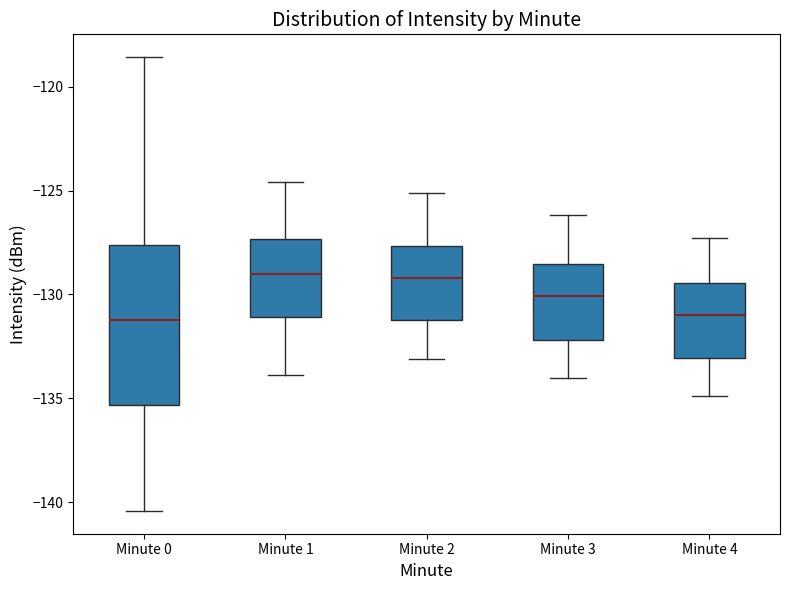

Reading left to right, read every box against the y-axis: the position of its median line, the range the box covers, and the ends of its whiskers. The values are not printed on the chart, so give them approximately, as read against the axis.

Minute 0: median -131.0, box -135.5 to -127.5, whiskers -140.5 to -118.5
Minute 1: median -129.0, box -131.0 to -127.5, whiskers -134.0 to -124.5
Minute 2: median -129.0, box -131.0 to -127.5, whiskers -133.0 to -125.0
Minute 3: median -130.0, box -132.0 to -128.5, whiskers -134.0 to -126.0
Minute 4: median -131.0, box -133.0 to -129.5, whiskers -135.0 to -127.5